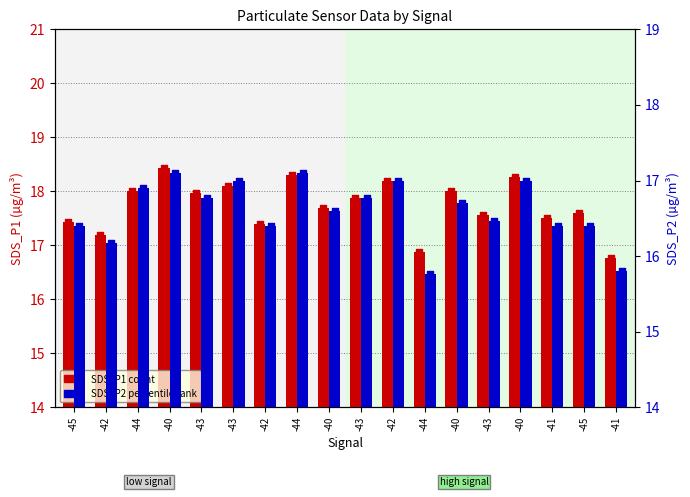

Which series contains the lowest Y value?

SDS_P2